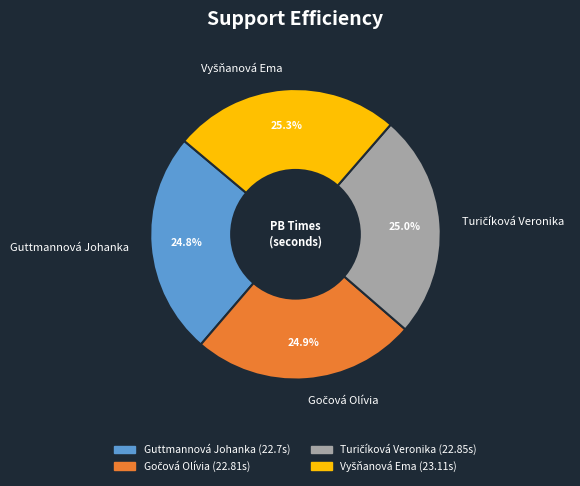

What percentage is NOT represented by Guttmannová Johanka?

75.2%